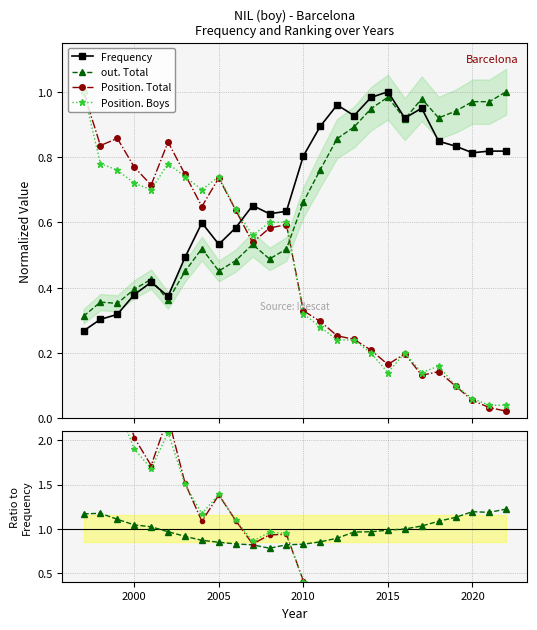

What is the difference between the second highest and second lowest values in the Position. Total series?

2.7